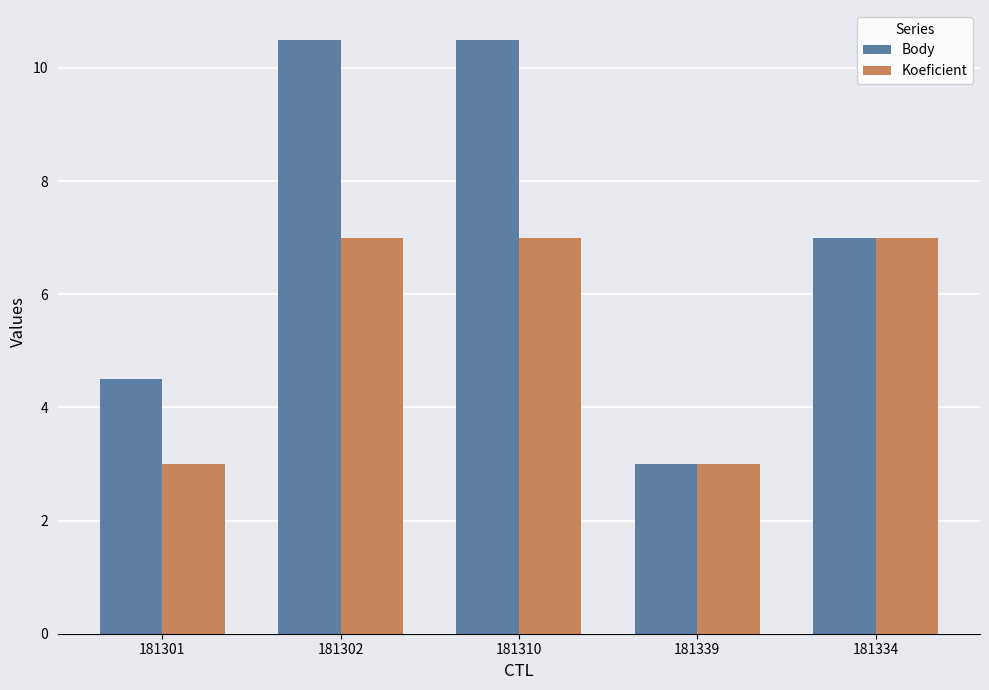

Where is Body nearest to the value 6?

181334